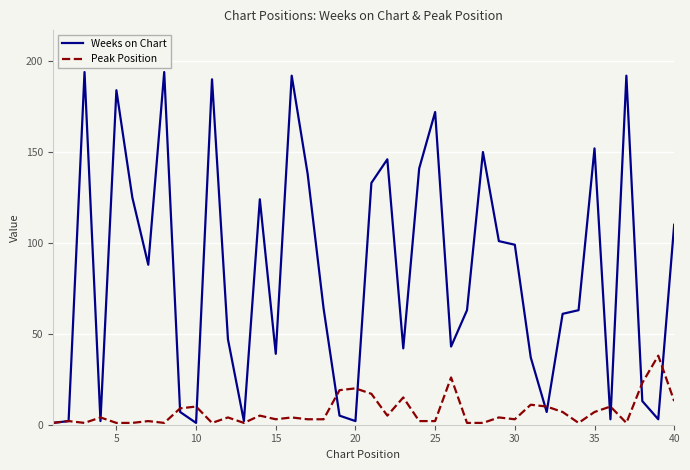

Which series has the largest total across all categories?

Weeks on Chart